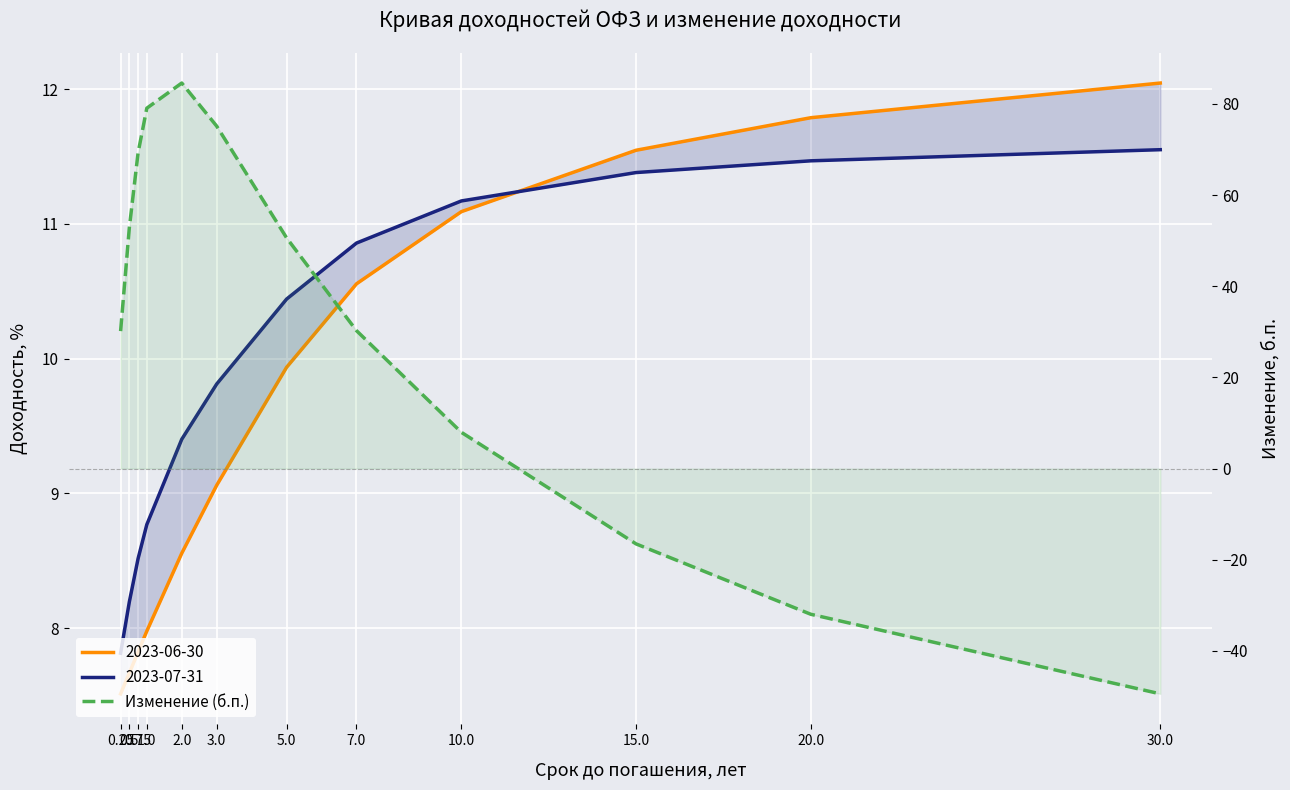

How many lines are shown in the chart?

1